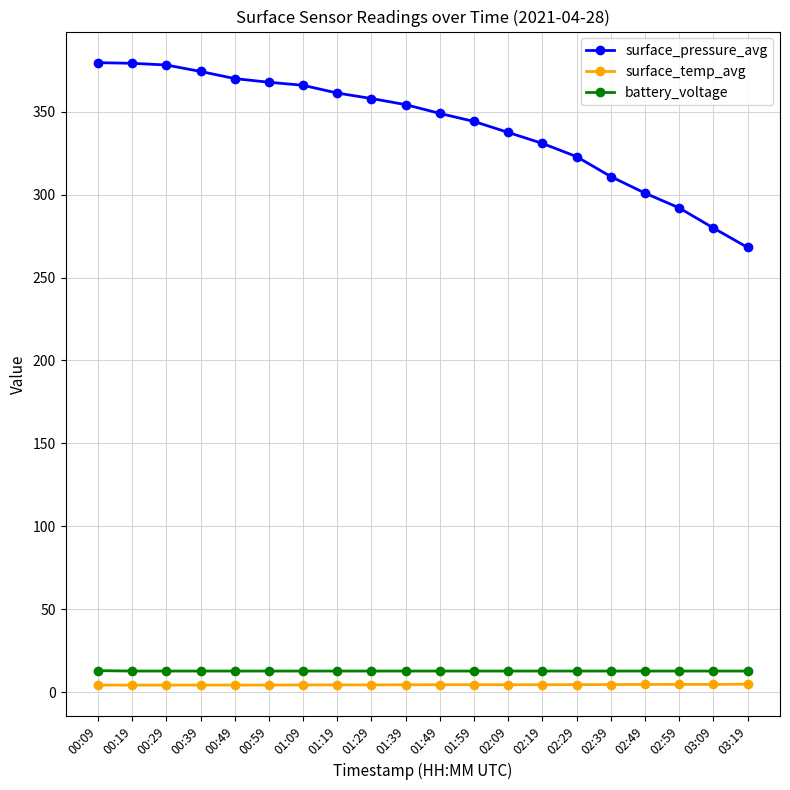

True or false: surface_pressure_avg and surface_temp_avg intersect in this chart.

False